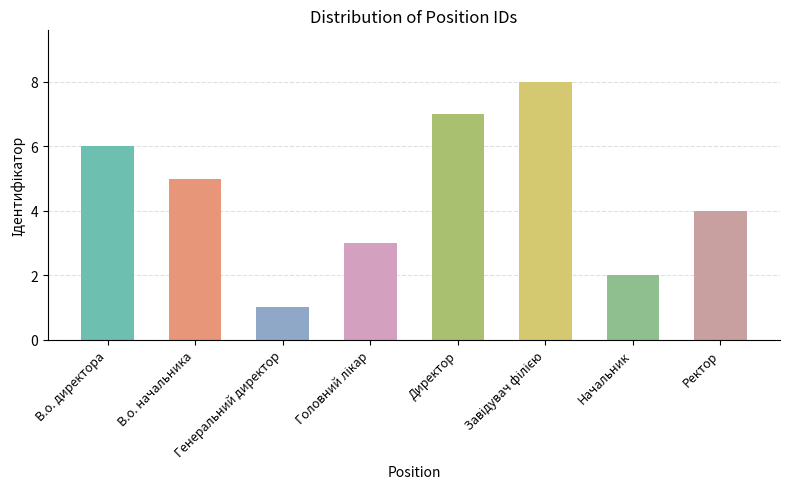

The value at Ректор is 4. True or false?

True